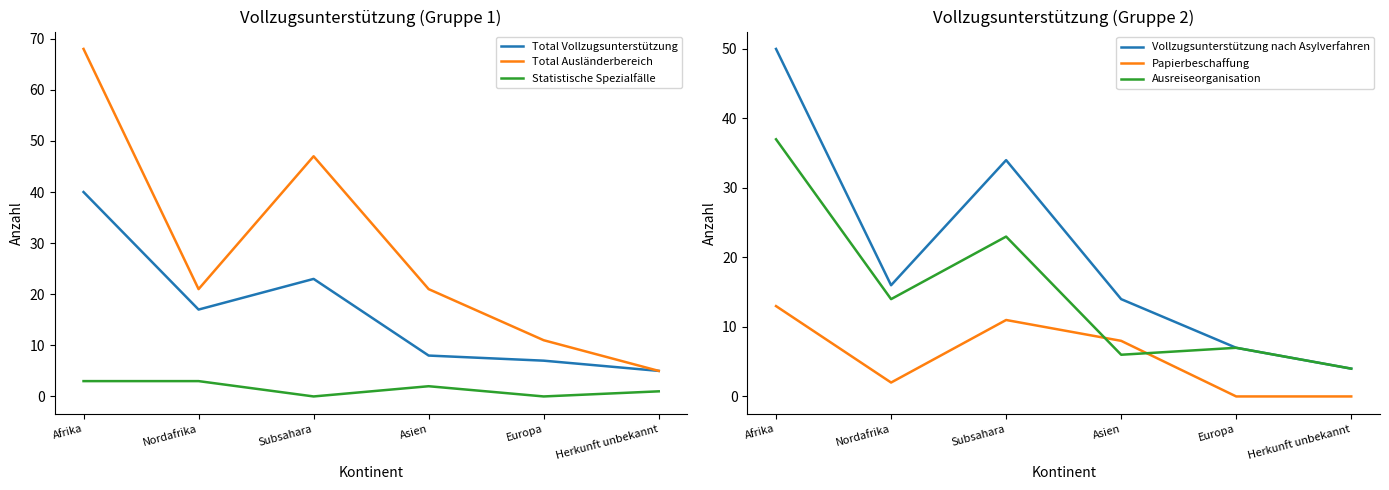

What is the difference between the Vollzugsunterstützung nach Asylverfahren values at Afrika and Subsahara?

16